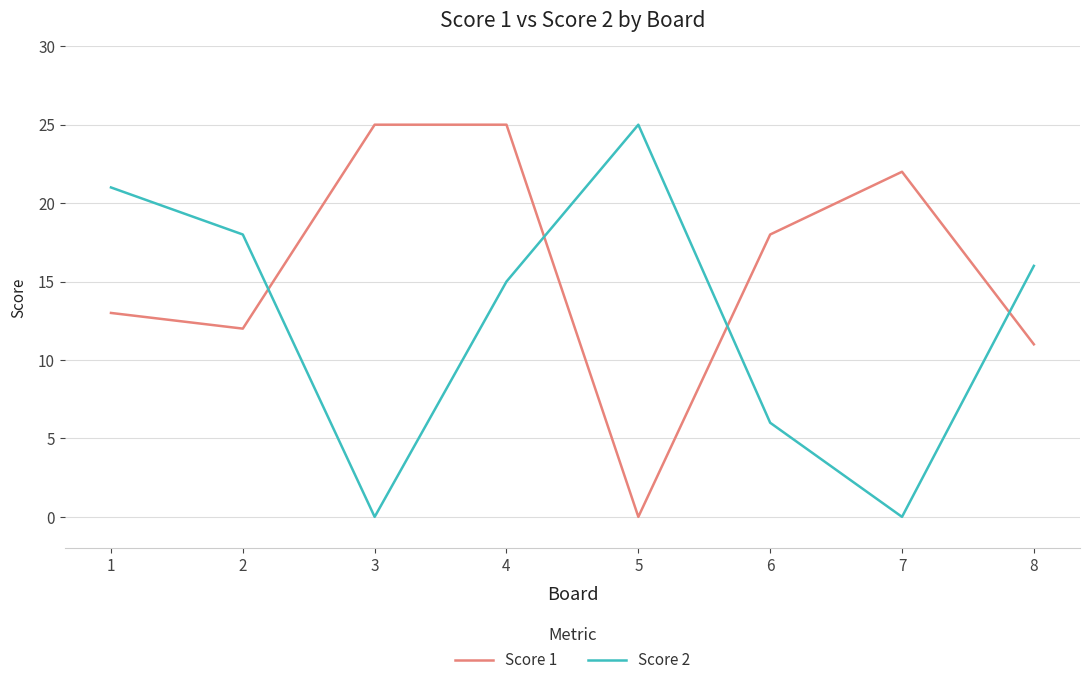

List the series in order of their overall mean, lowest first.

Score 2, Score 1